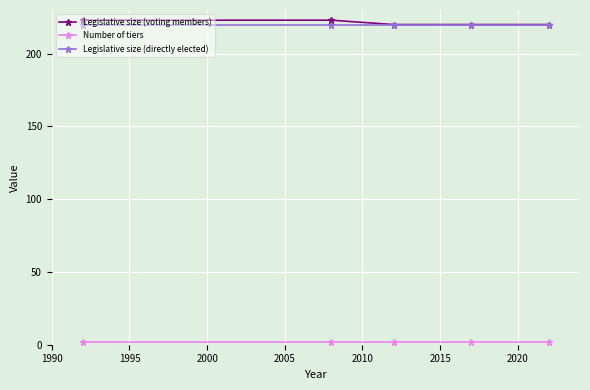

What is the minimum value for Legislative size (voting members)?

220